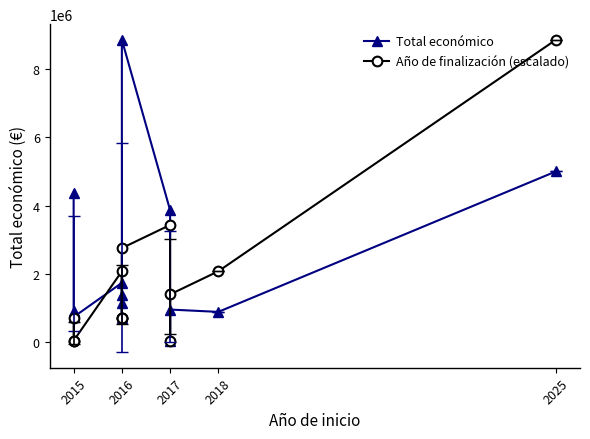

The value of Total económico at 2016 is 13152866.5. True or false?

False